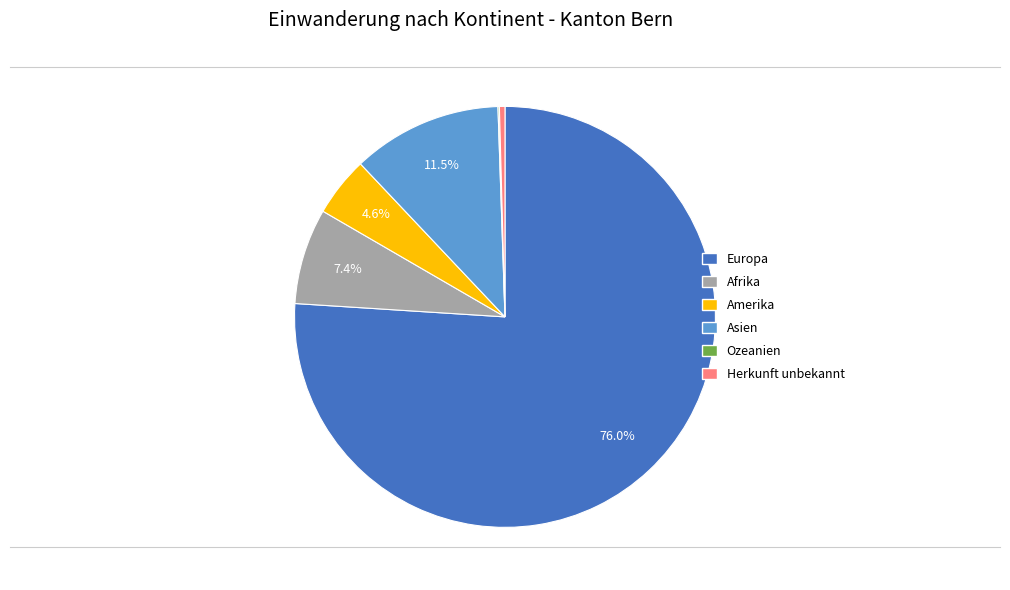

What is the largest slice in the pie chart?

Europa